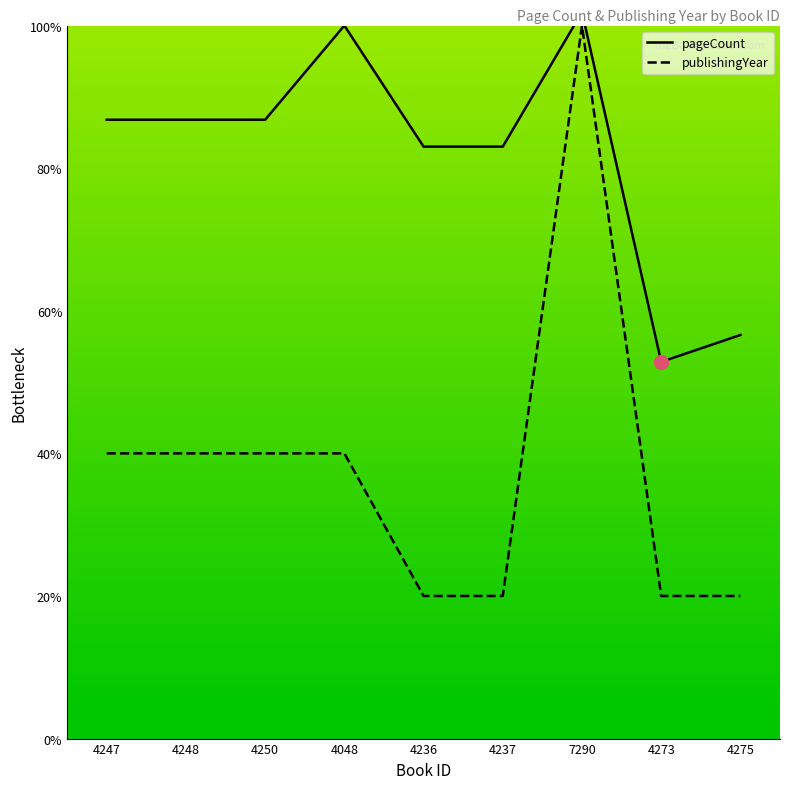

Rank the series at 4248 from lowest to highest value.

publishingYear, pageCount